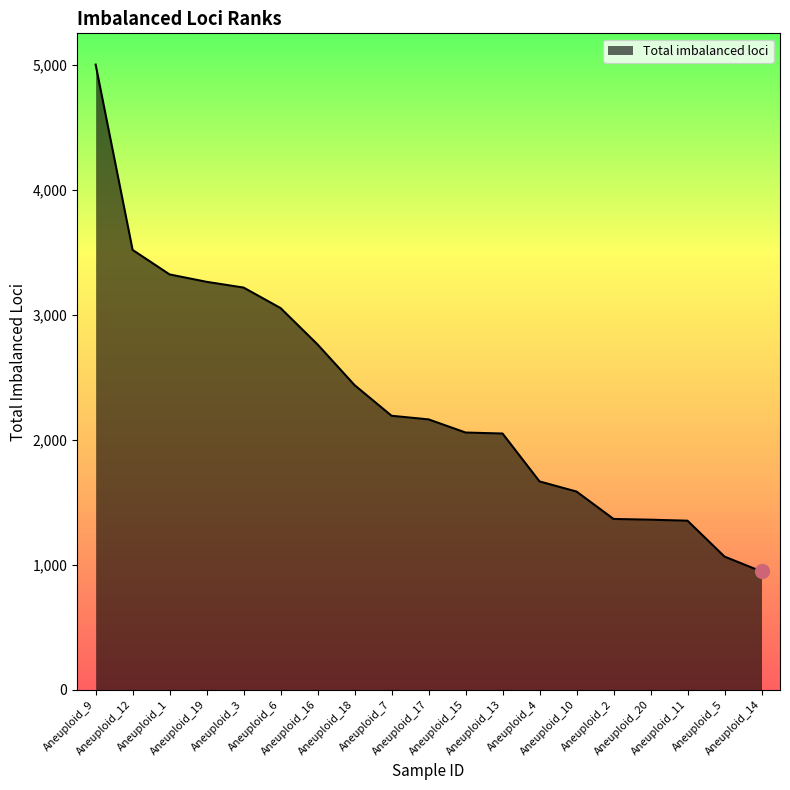

How many distinct data groups are displayed?

1